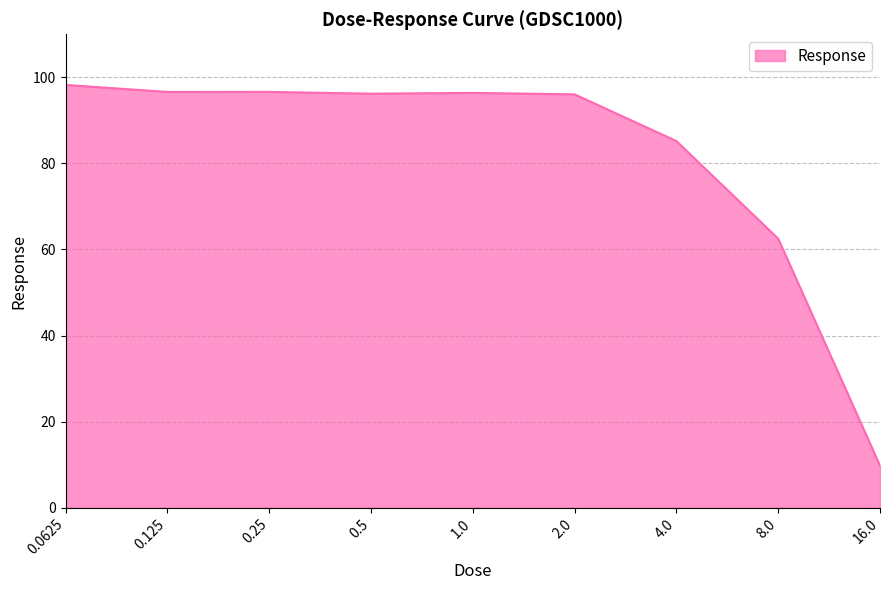

What is the difference between the maximum and minimum values?

88.5